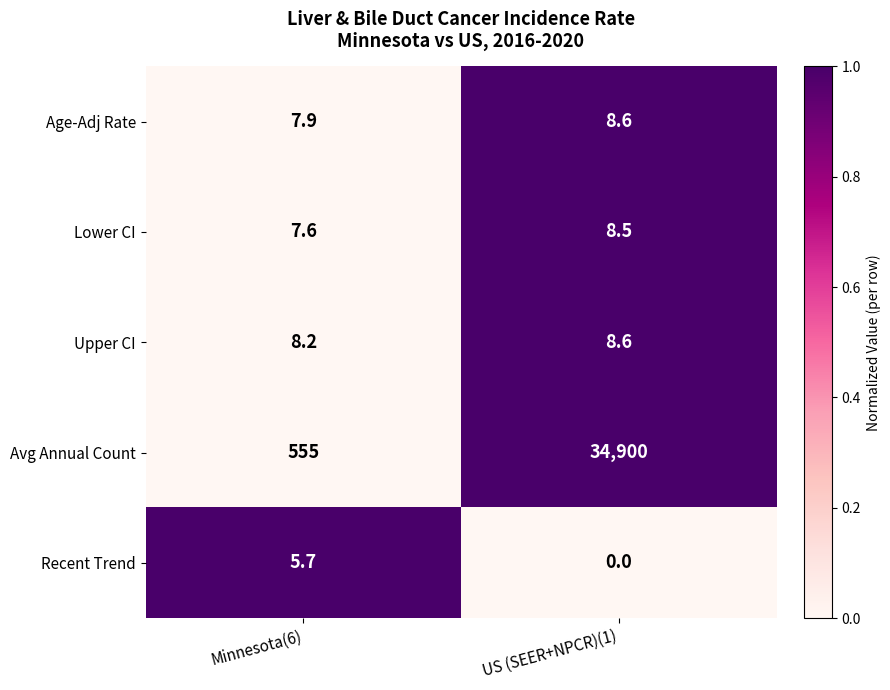

The value of Age-Adj Rate at Minnesota(6) is 7.9. True or false?

True